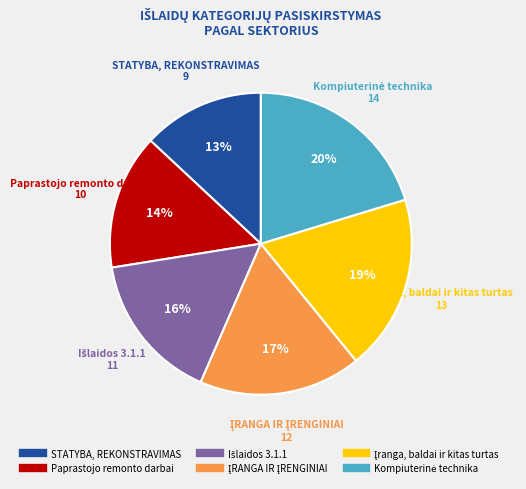

Which slice is the smallest?

STATYBA, REKONSTRAVIMAS